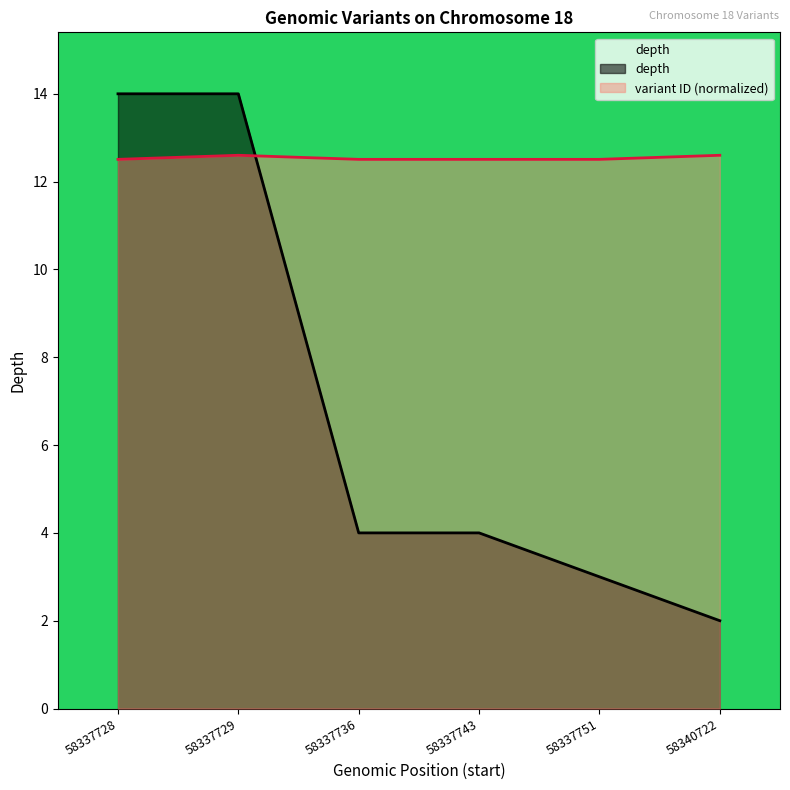

What is the difference between the maximum and second lowest values in the variant ID series?

0.1